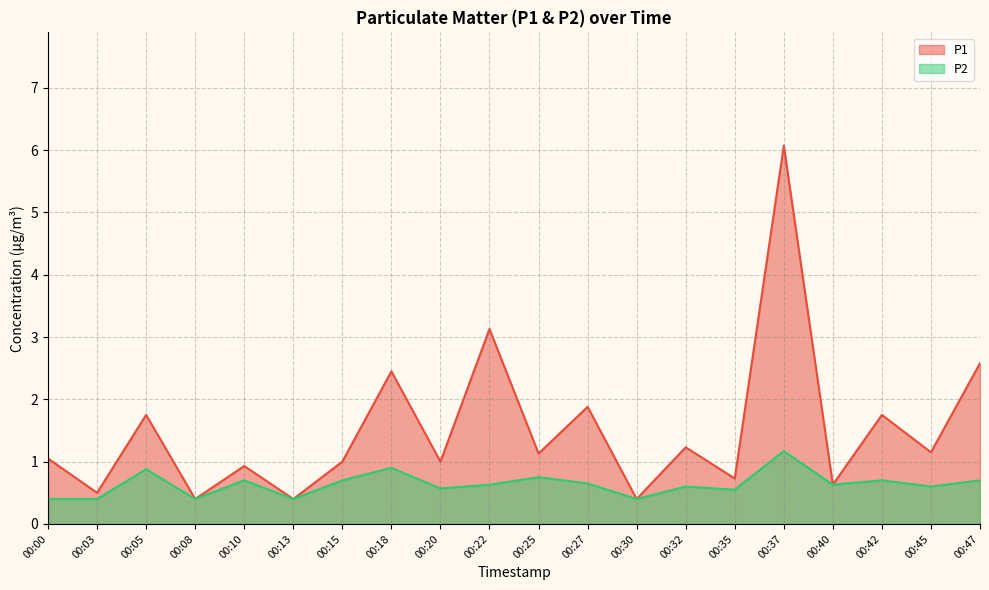

What is the value of the P2 point at the 12th from the left?

0.7